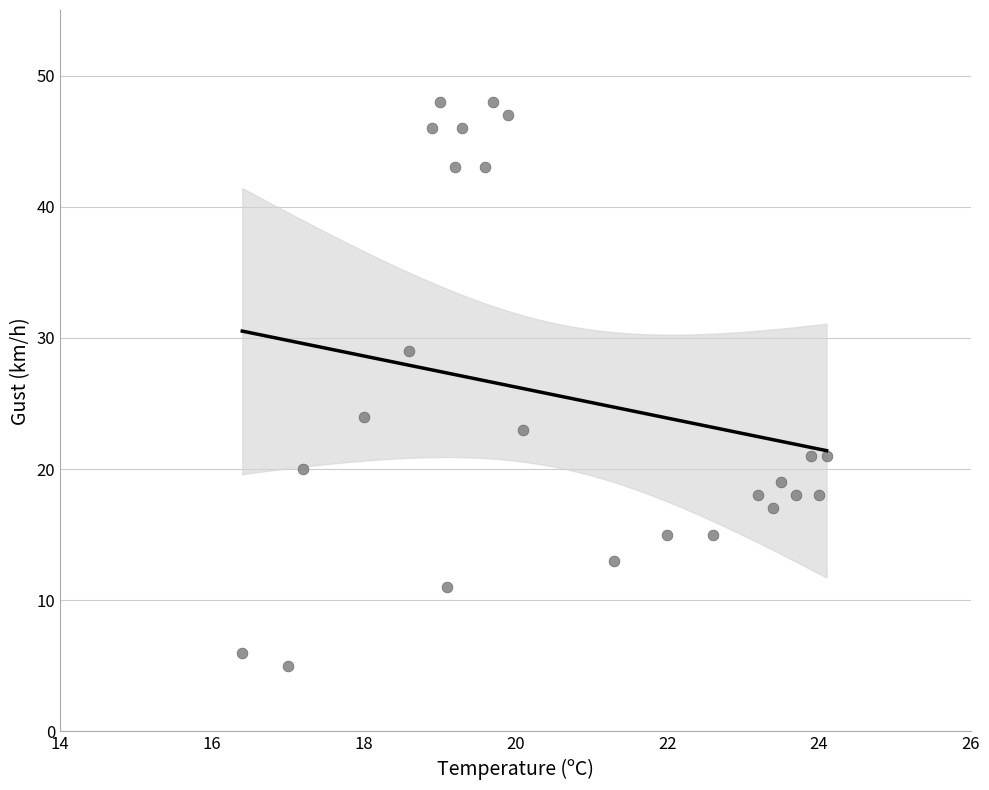

What Y value in the scatter plot is closest to 26?

24